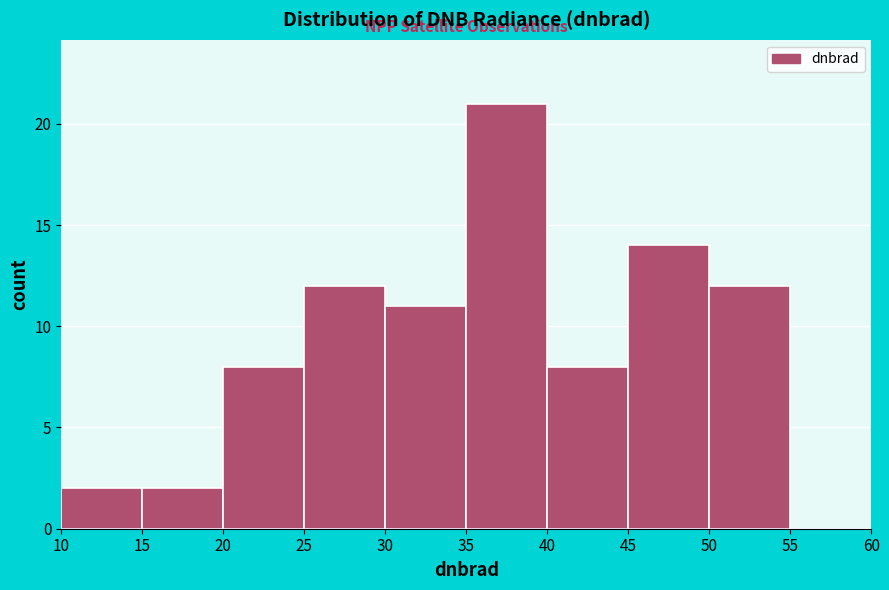

Reading left to right, list every bar in this chart as the range it spans on the x-axis followed by its height. The values are not printed on the chart, so give them approximately, as read against the axis.

10 to 15: 2
15 to 20: 2
20 to 25: 8
25 to 30: 12
30 to 35: 11
35 to 40: 21
40 to 45: 8
45 to 50: 14
50 to 55: 12
55 to 60: 0